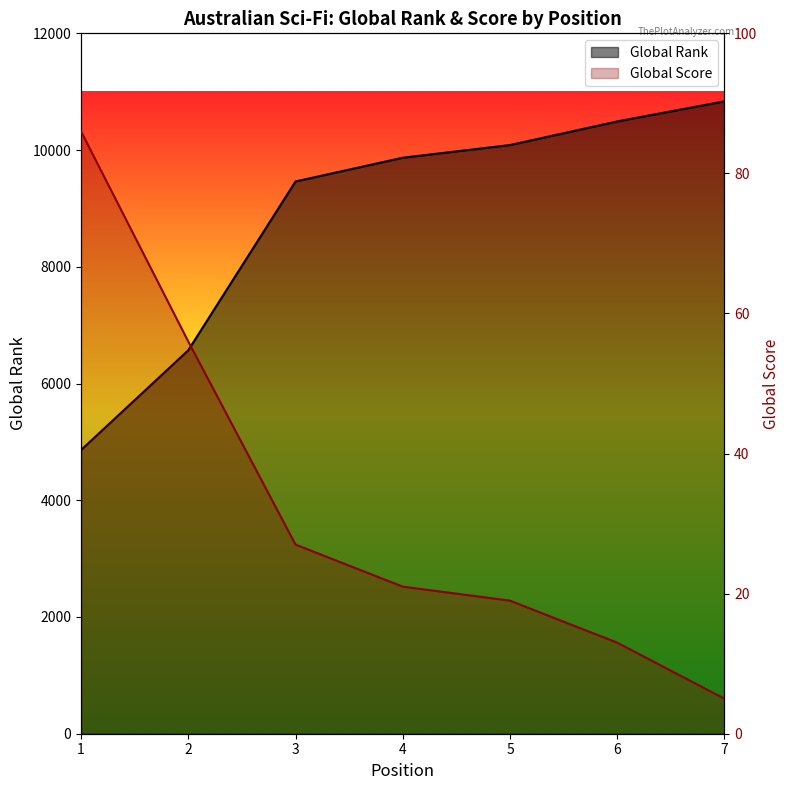

At which category is the sum across all series the highest?

7